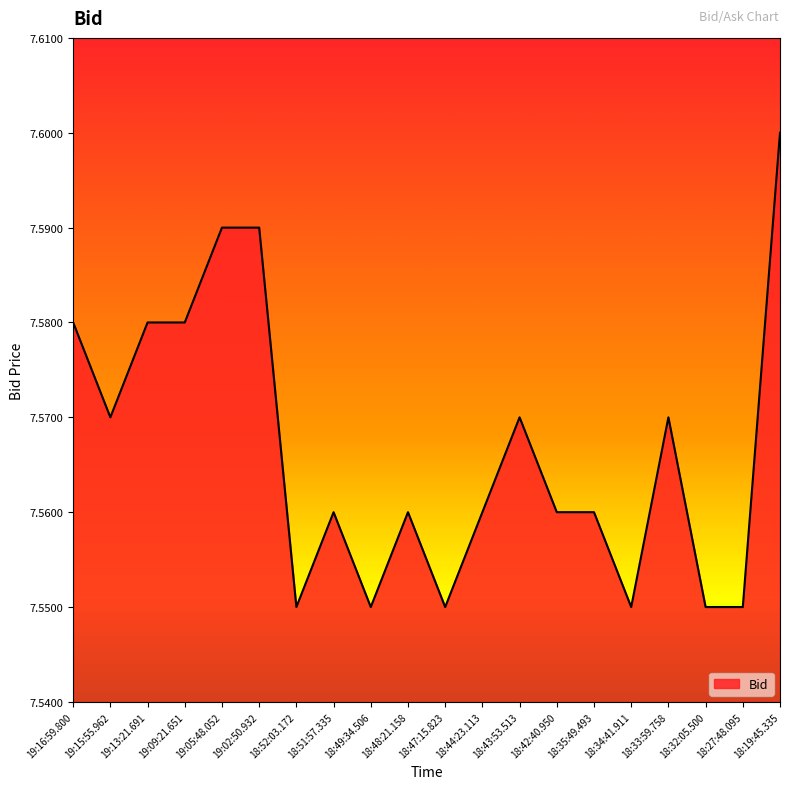

What position from the left is 18:52:03.172?

7